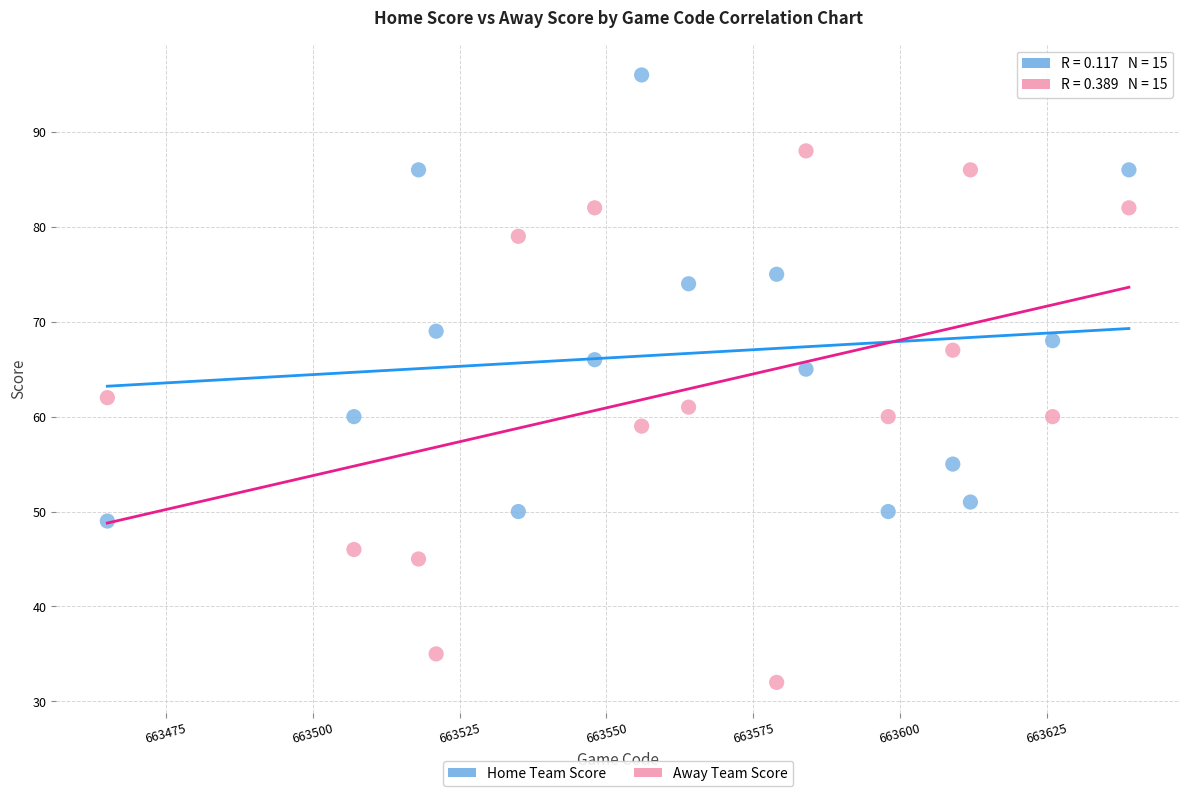

What is the X range (max minus min) for the scatter plot?

174